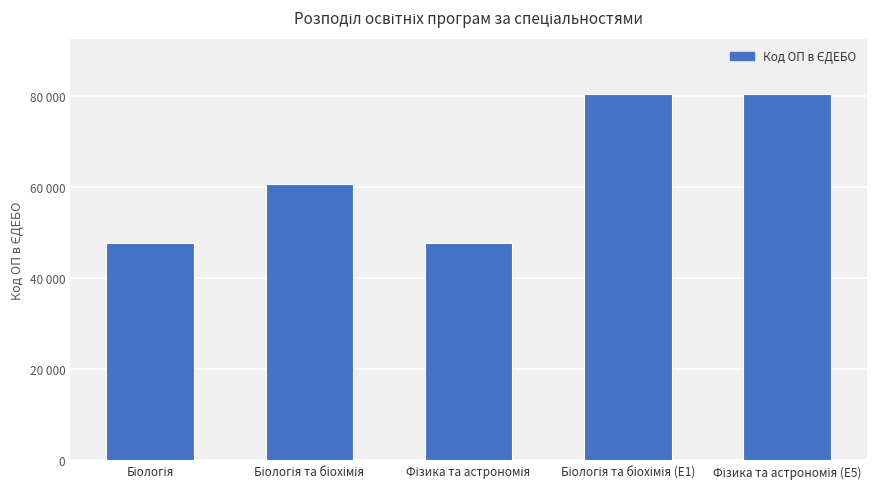

Does the chart contain any negative values?

No